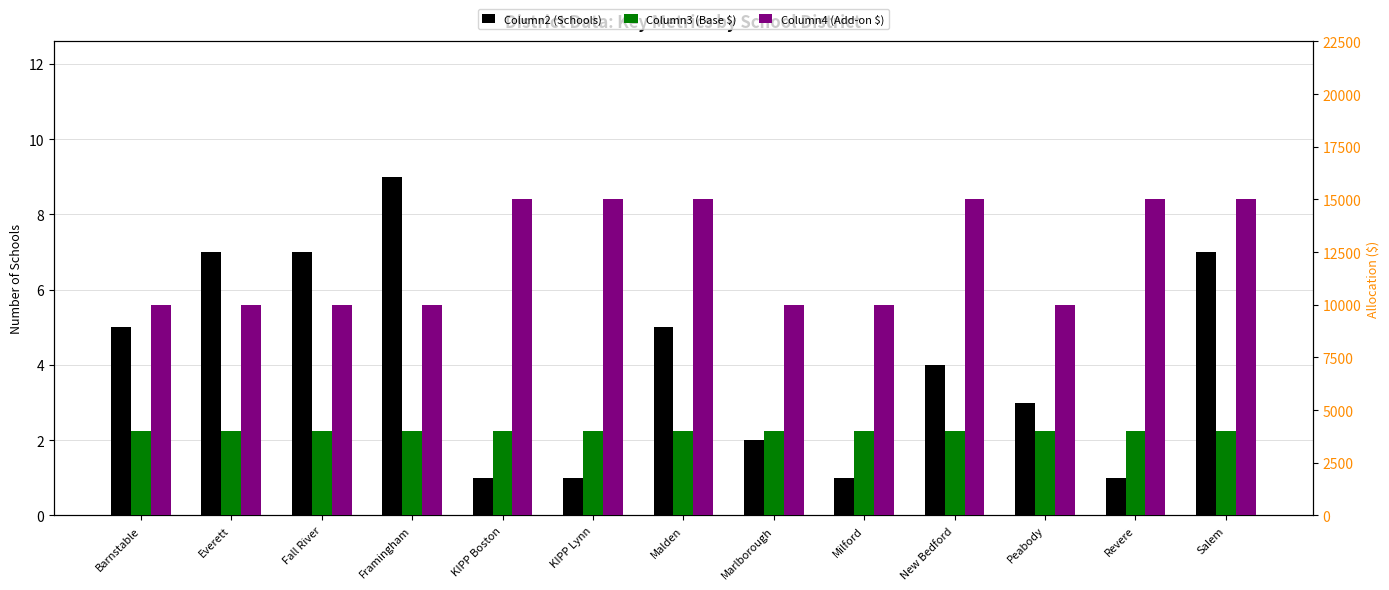

What is the label of the 5th bar from the left?

KIPP Boston